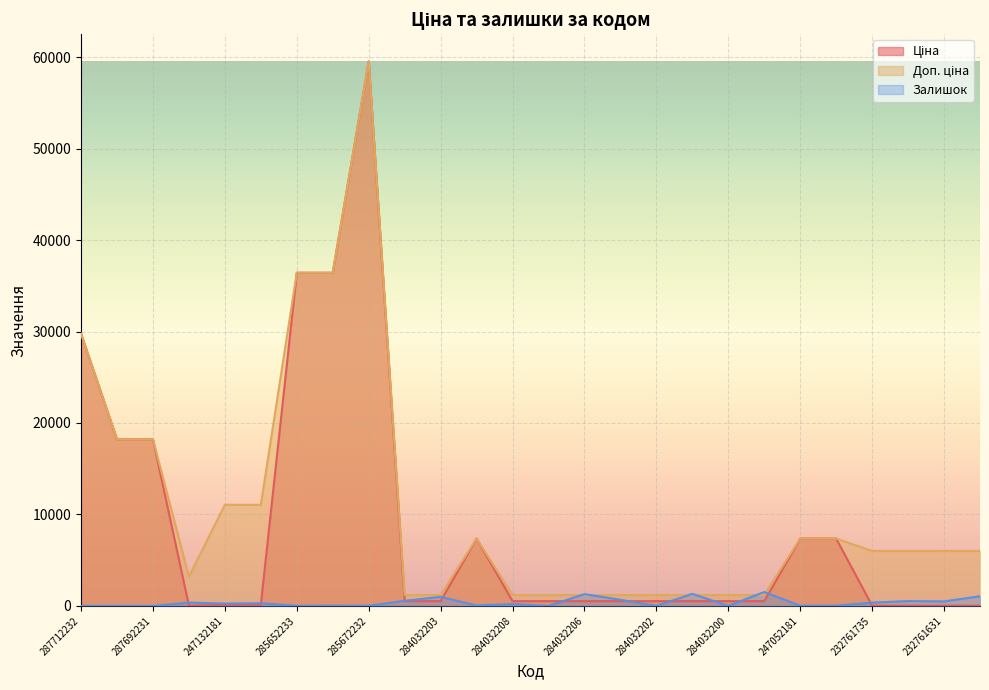

Rank the categories by Залишок value from lowest to highest.

287712232, 287692231, 284032207, 284032202, 284032200, 287692233, 285652233, 285672232, 247052181, 247052180, 285652231, 284392211, 284032208, 247132181, 247132180, 283972211, 232761735, 232761631, 232761680, 284032204, 284032205, 284032203, 232761630, 284032206, 284032201, 284032199